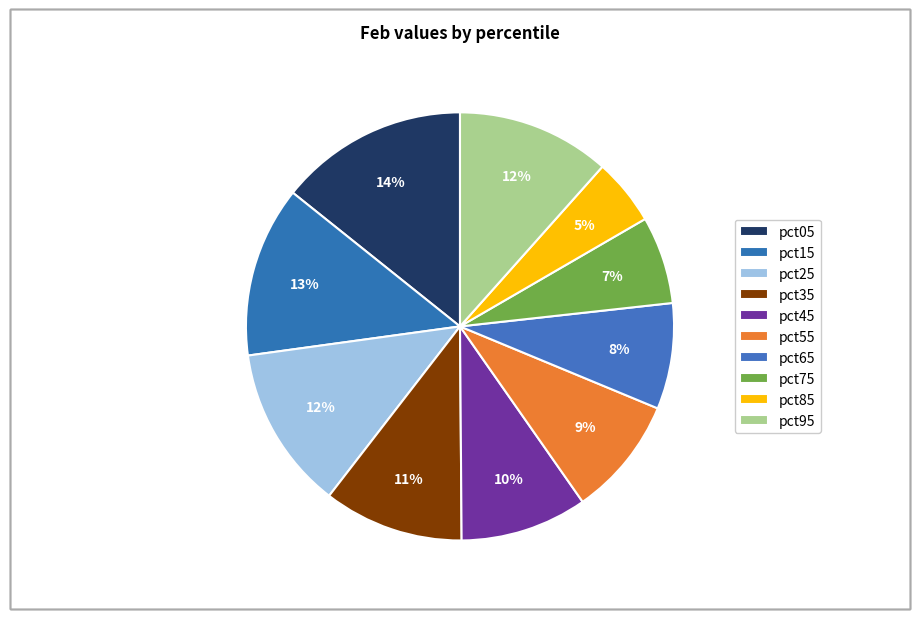

What percentage is the pct55 slice, to the nearest percent?

9%